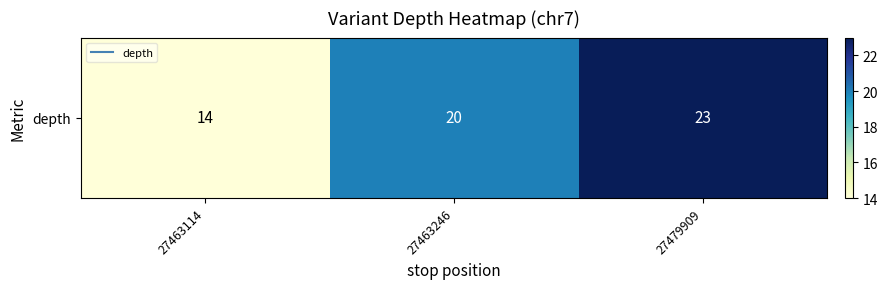

At which category does the chart reach its minimum across all series?

27463114